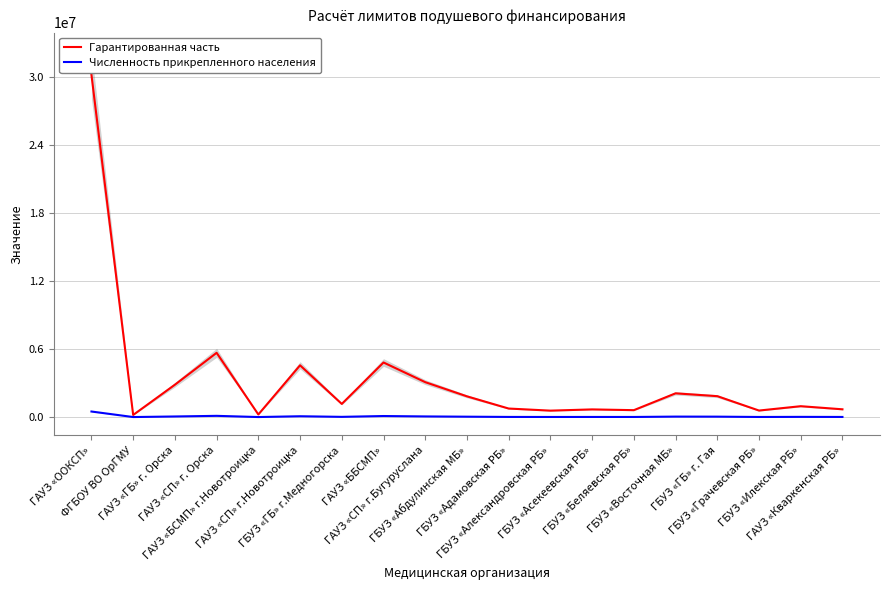

What is the sum of all Численность прикрепленного населения values?

1131765